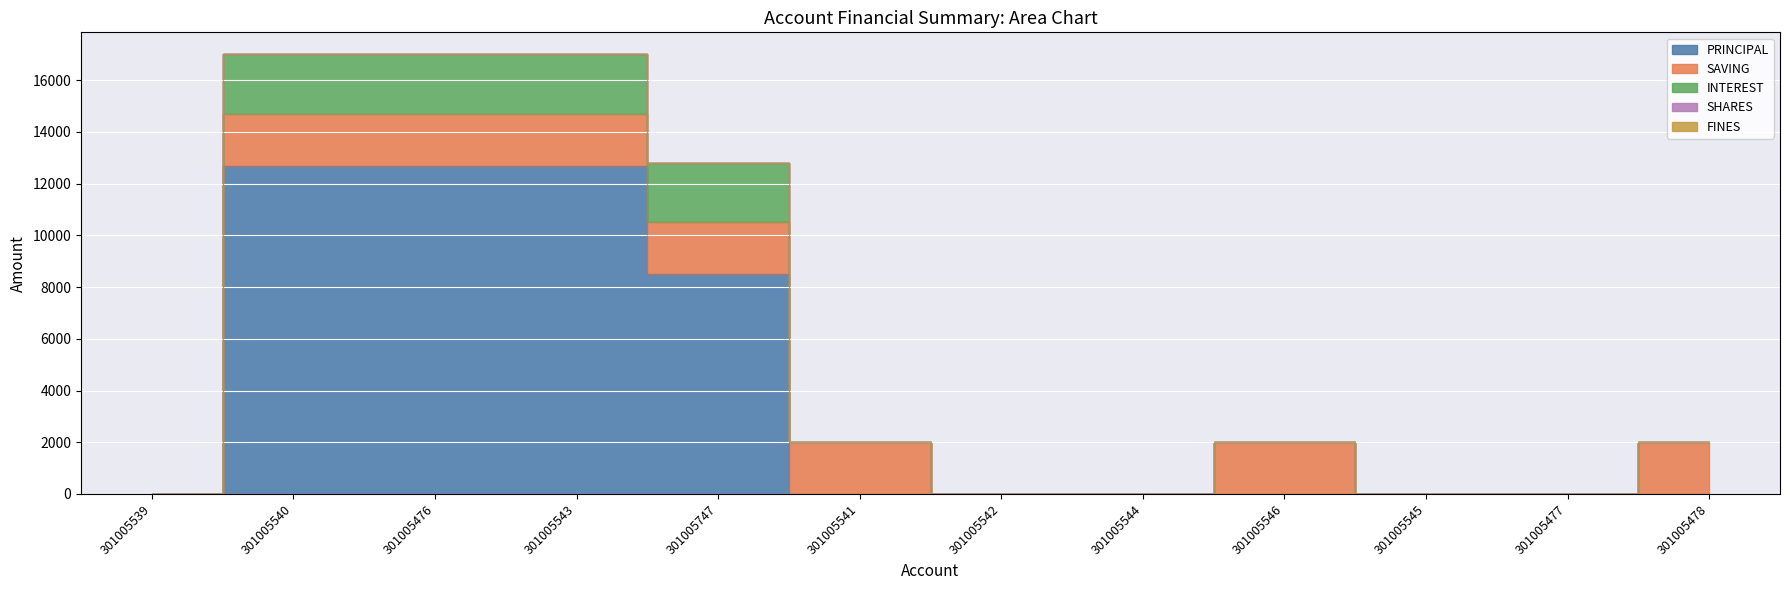

What position from the right is 301005476?

10